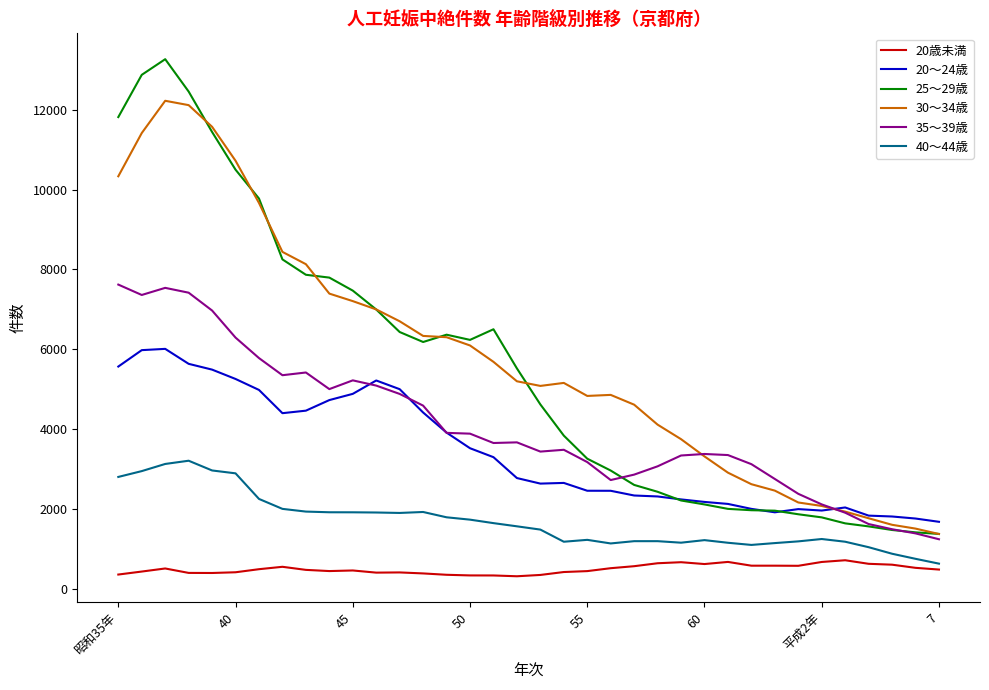

True or false: 40～44歳 and 20～24歳 intersect in this chart.

False